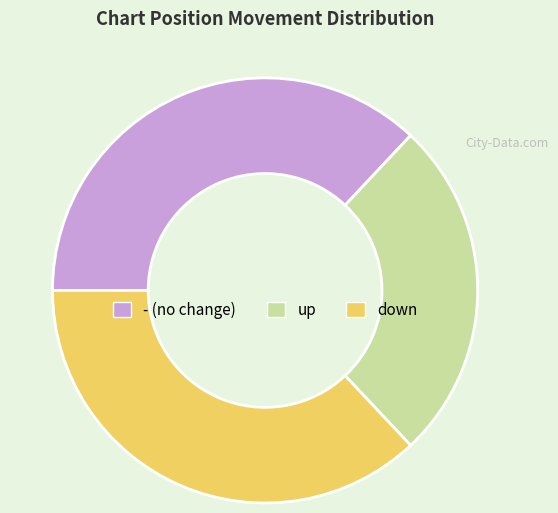

Rank the categories by value from highest to lowest.

-, down, up